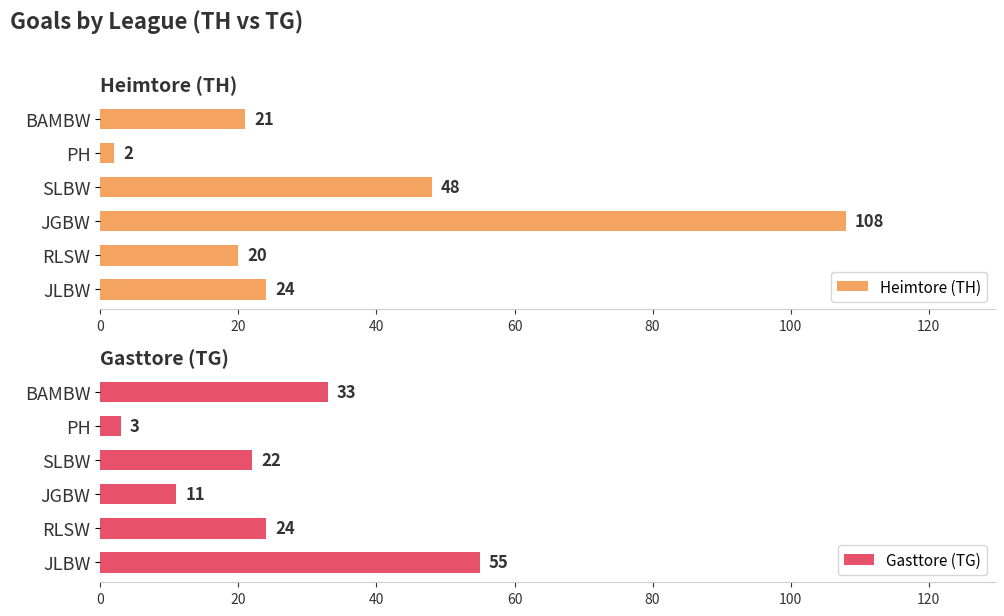

Is it true that Heimtore (TH) equals 66 at JGBW?

False